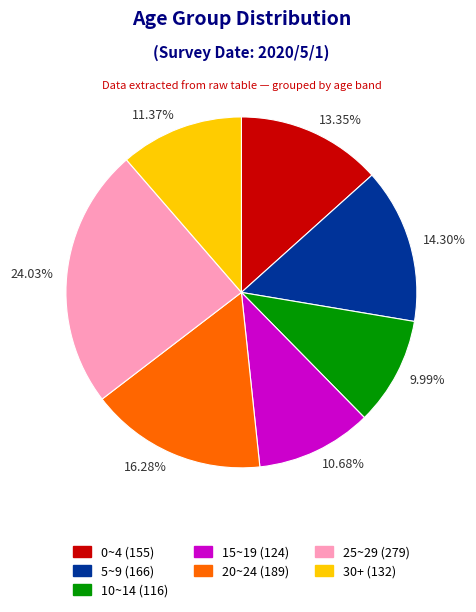

Rank the categories by value from highest to lowest.

24.03%, 16.28%, 14.30%, 13.35%, 11.37%, 10.68%, 9.99%